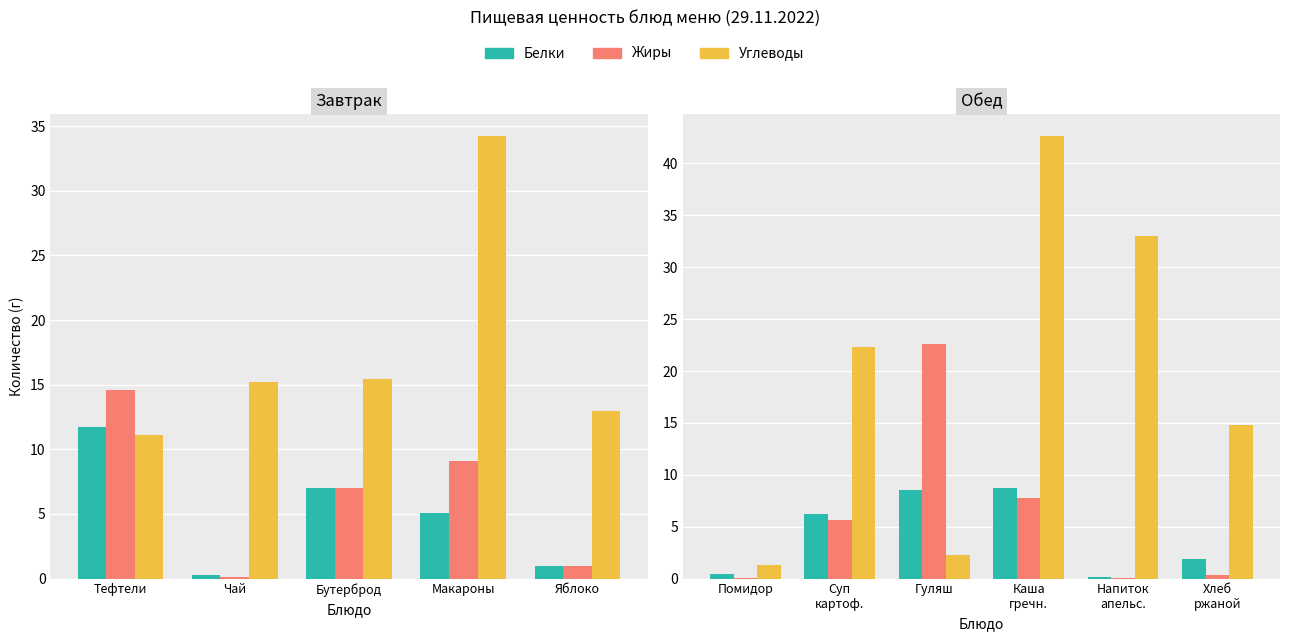

At Хлеб ржаной, list the series in order from largest to smallest.

Углеводы, Белки, Жиры